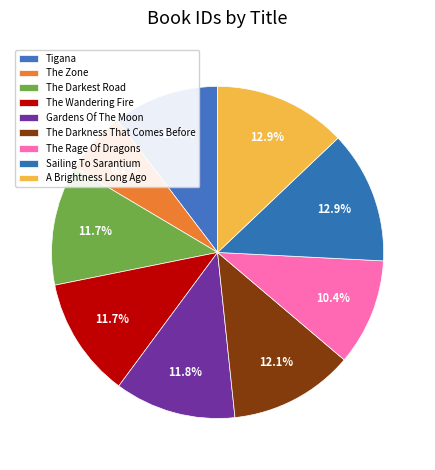

Which slice is the largest?

A Brightness Long Ago